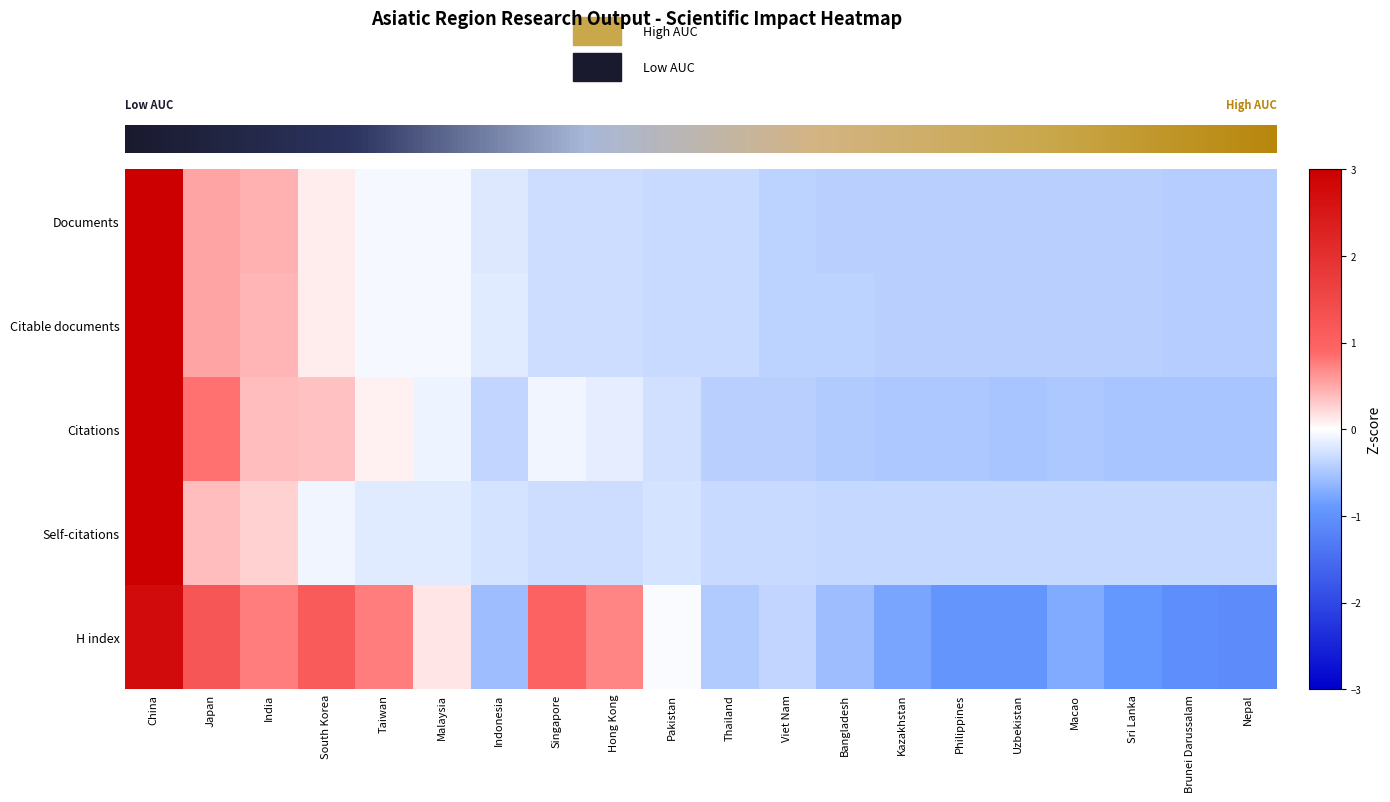

How many data points in Citable documents are less than 0?

16